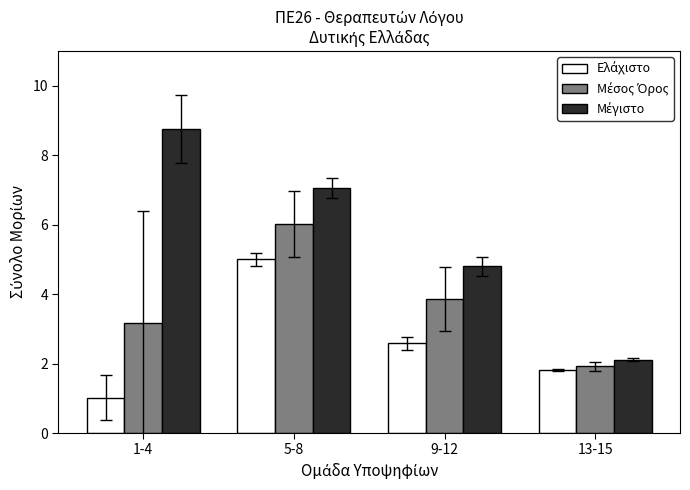

What is the total value across all series at 13-15?

5.9